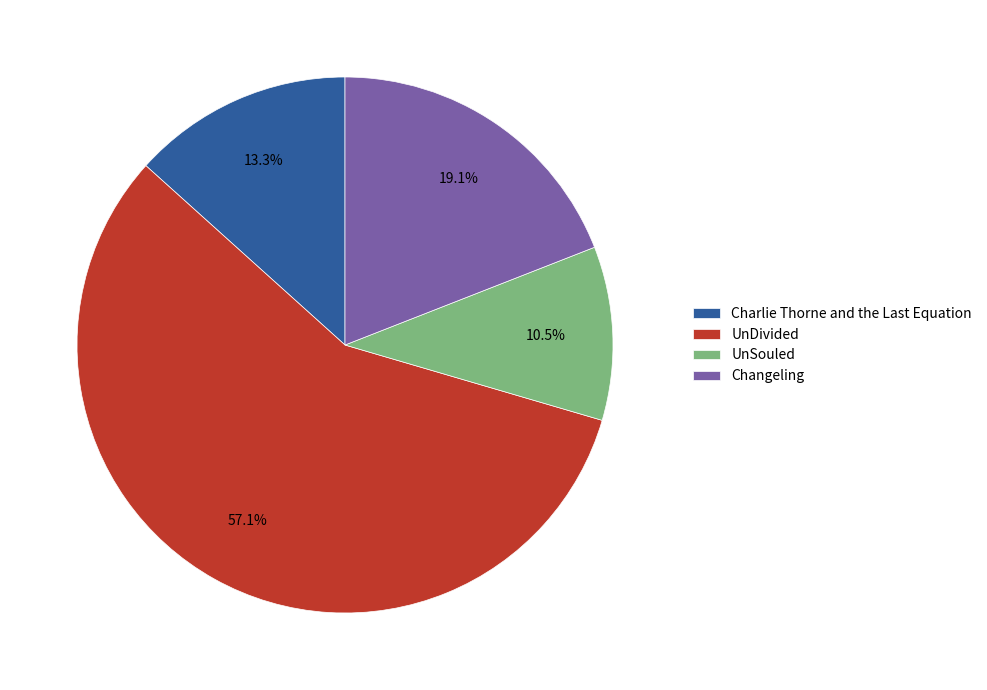

How many slices are in this pie chart?

4